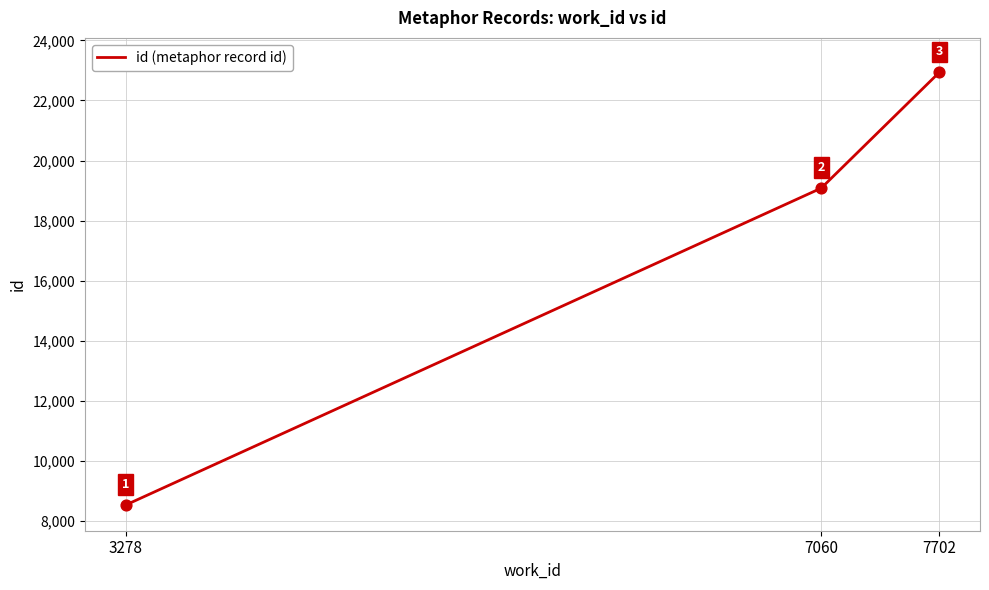

Which has a higher value, 7060 or 7702?

7702